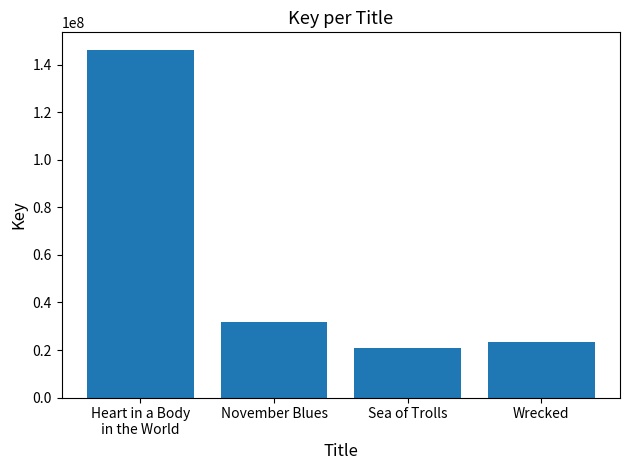

How many bars are there in total?

4